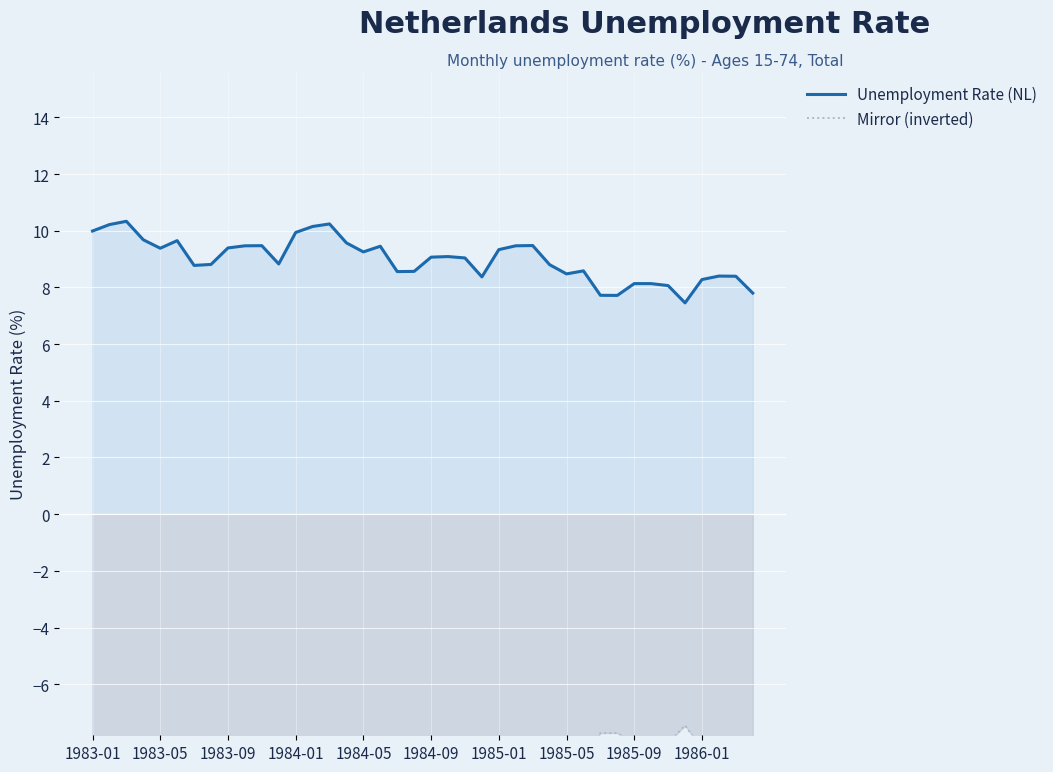

Is it true that Unemployment Rate (NL) equals 8.5 at 1985-05?

True